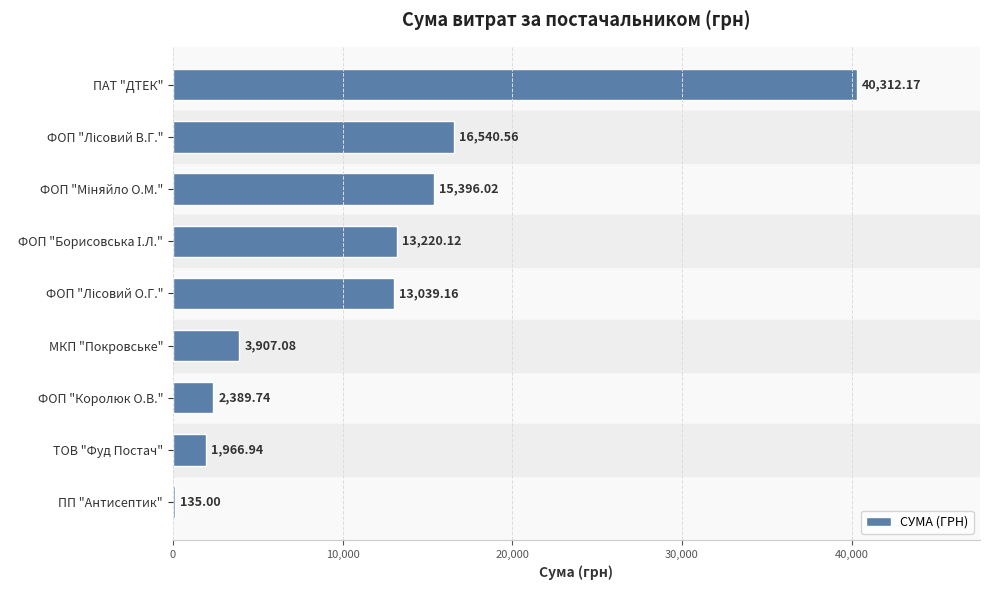

Which label corresponds to the largest value in the chart?

ПАТ "ДТЕК"